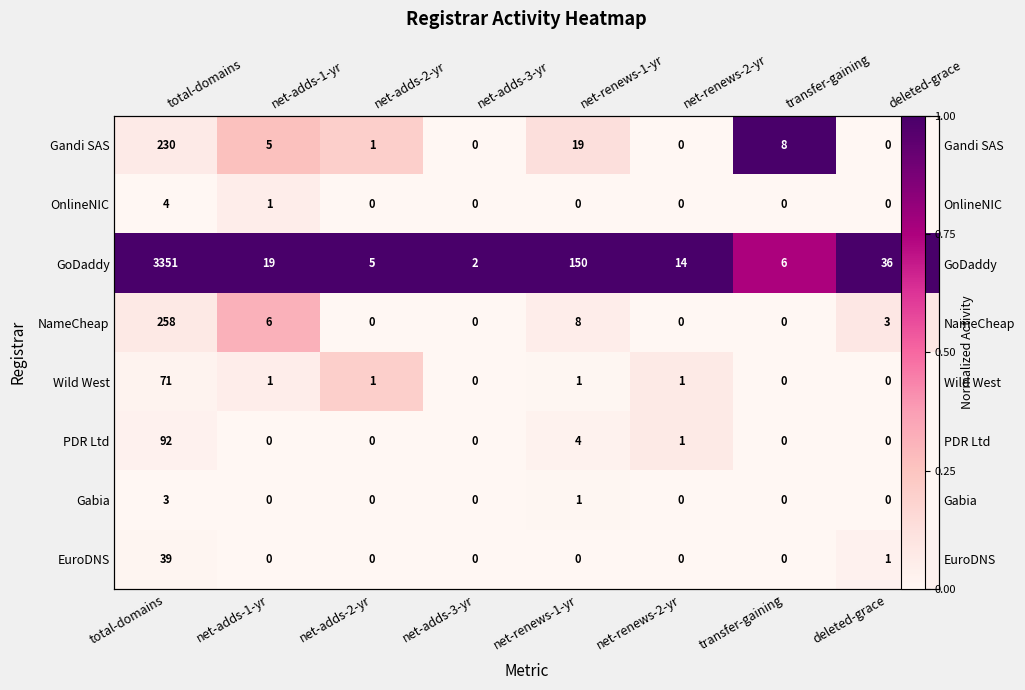

Which series has the largest total across all categories?

GoDaddy